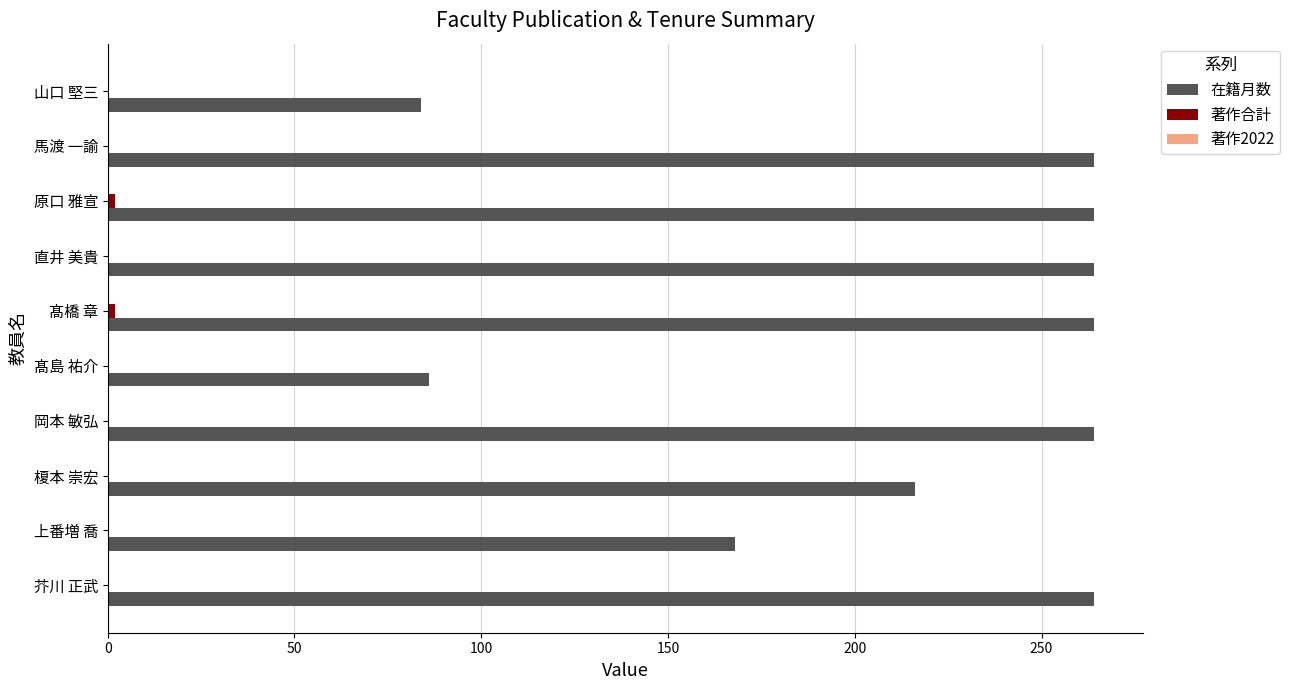

Which series has the largest total across all categories?

在籍月数